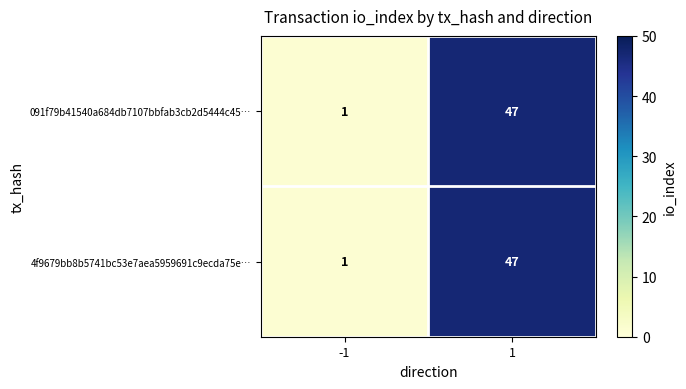

What is the sum of all 091f79b41540a684db7107bbfab3cb2d5444c45… values?

48